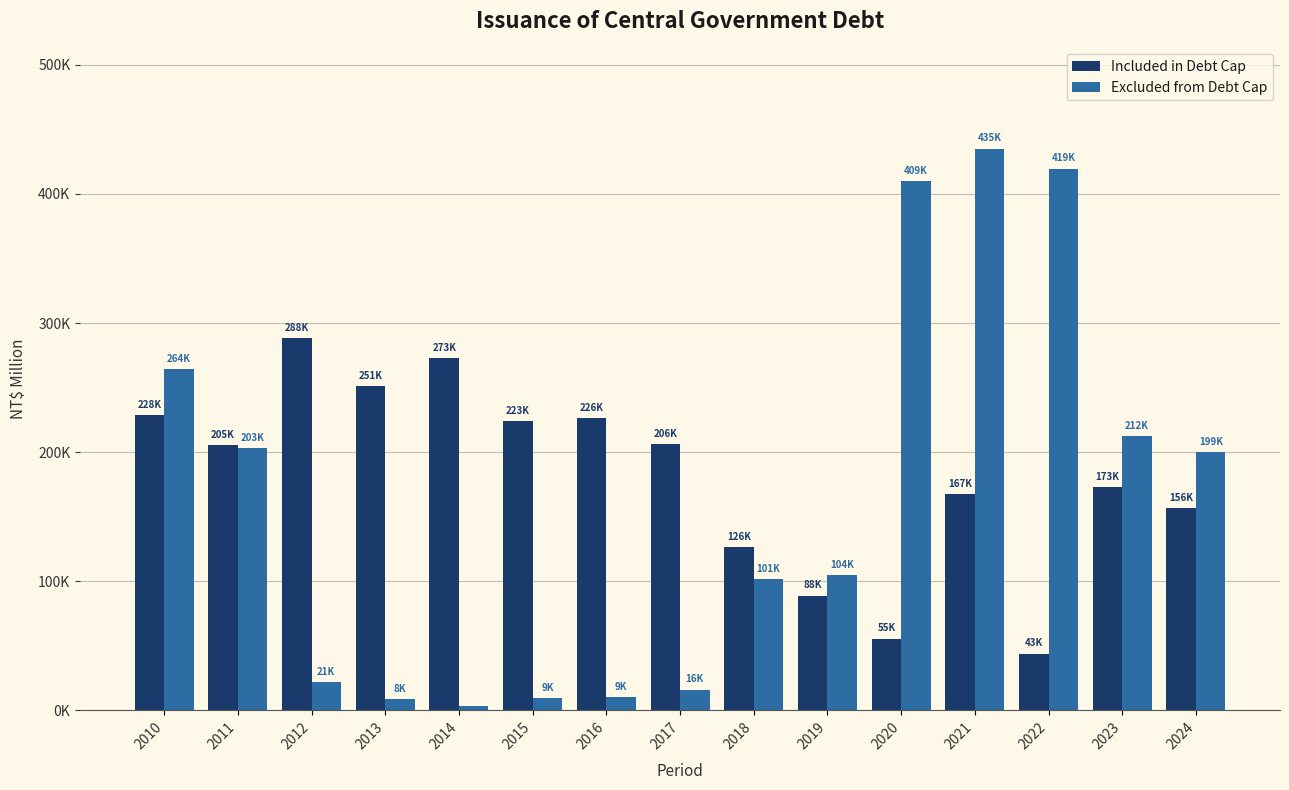

Which series has the largest total across all categories?

Included in Debt Cap